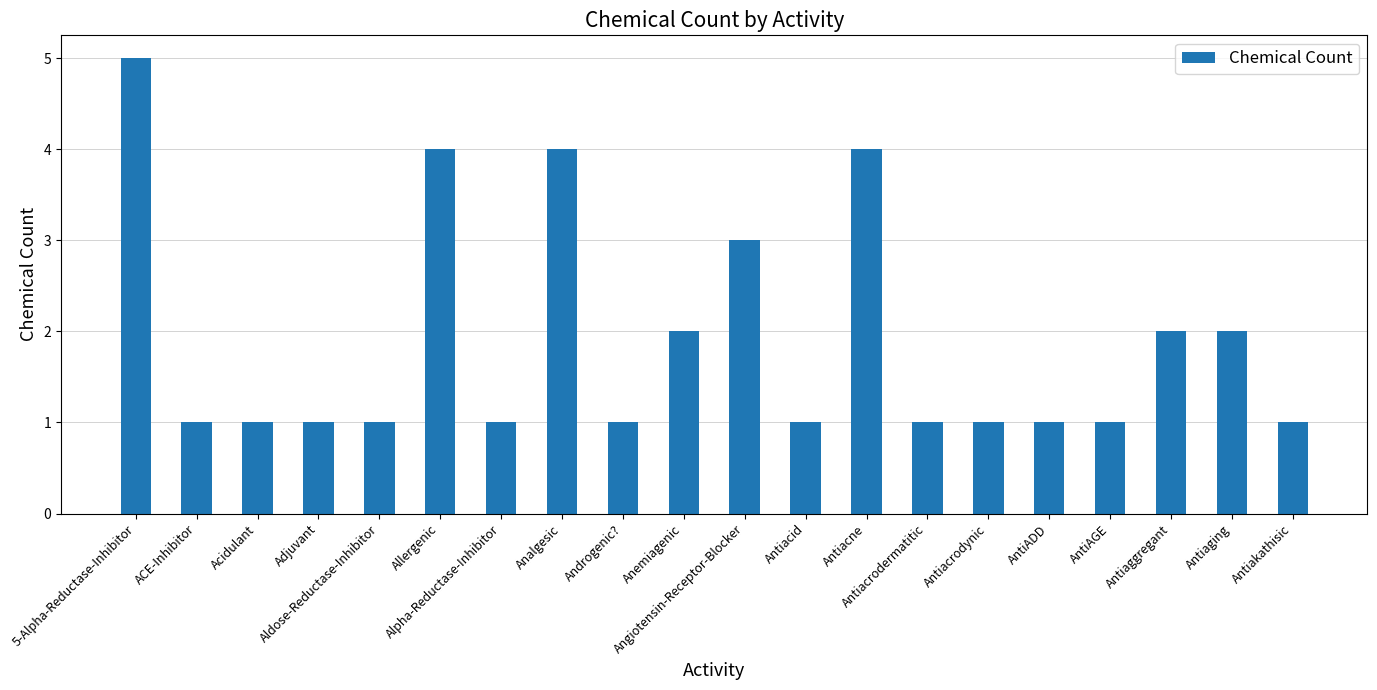

How many bars are there in total?

20